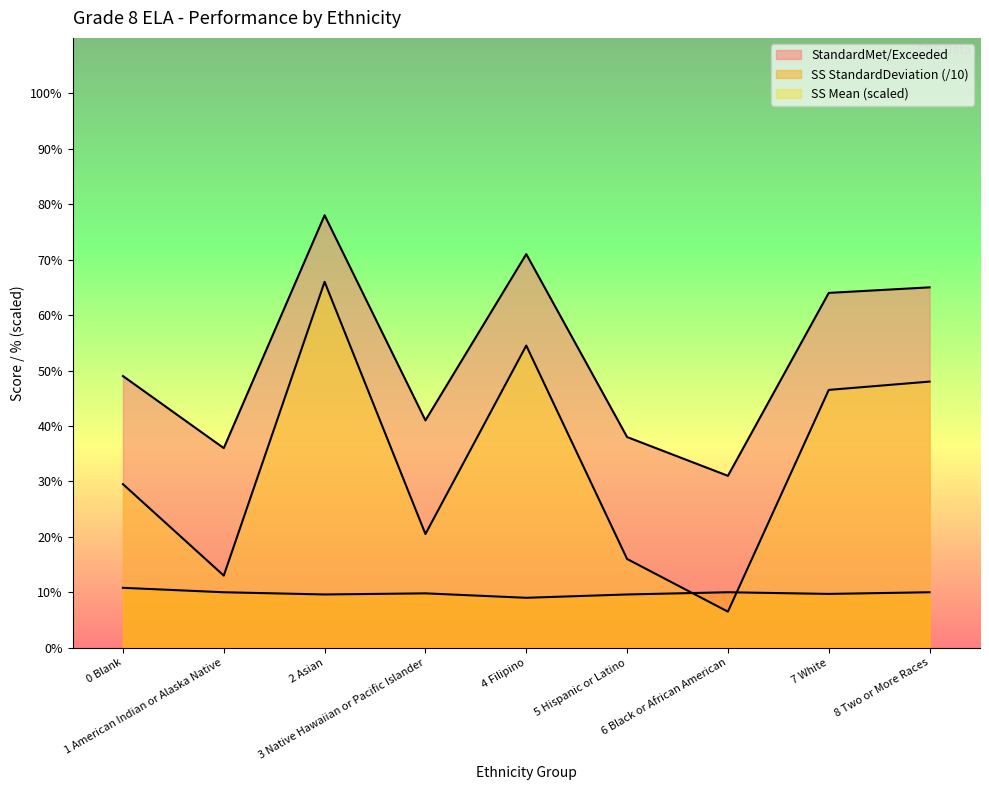

What is the label of the 8th point from the right?

1 American Indian or Alaska Native